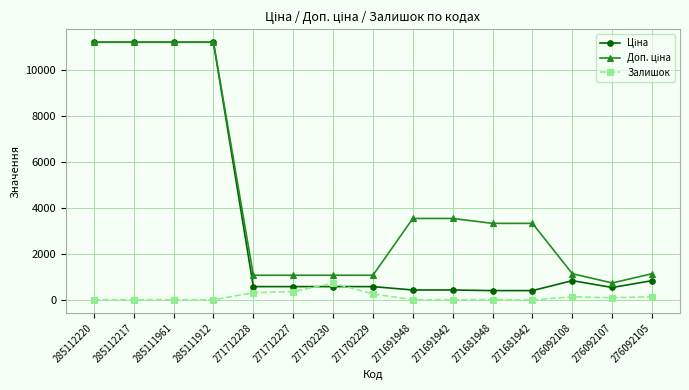

What is the maximum value shown in the chart?

11188.2